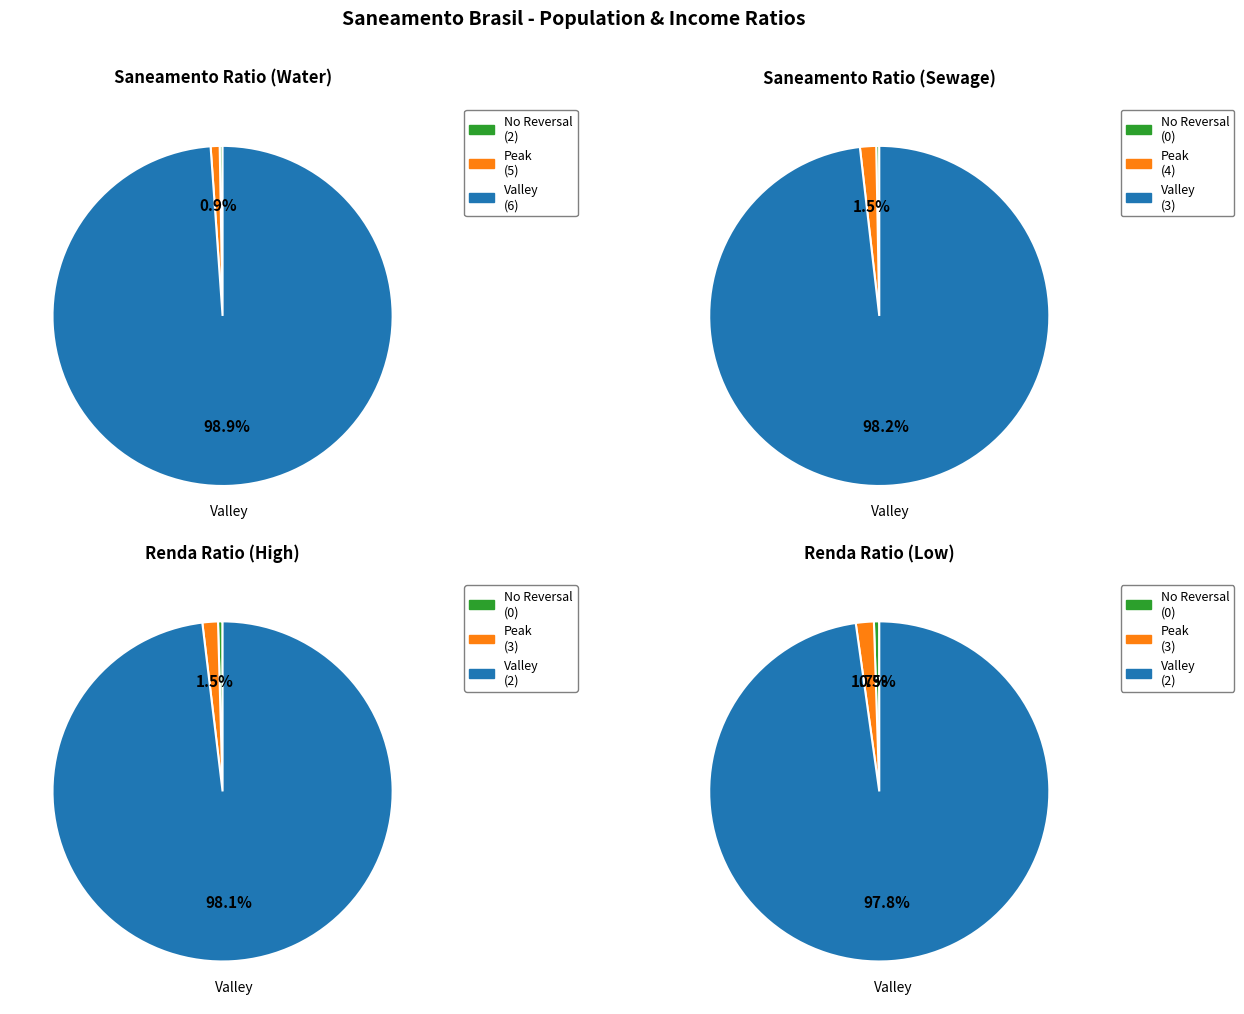

Which series has the widest spread of values?

Valley